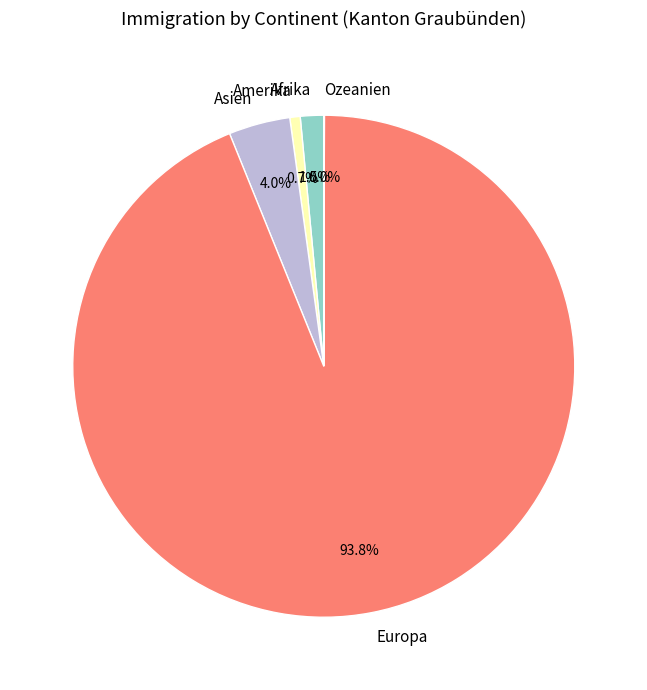

Is Europa the majority of the pie?

Yes